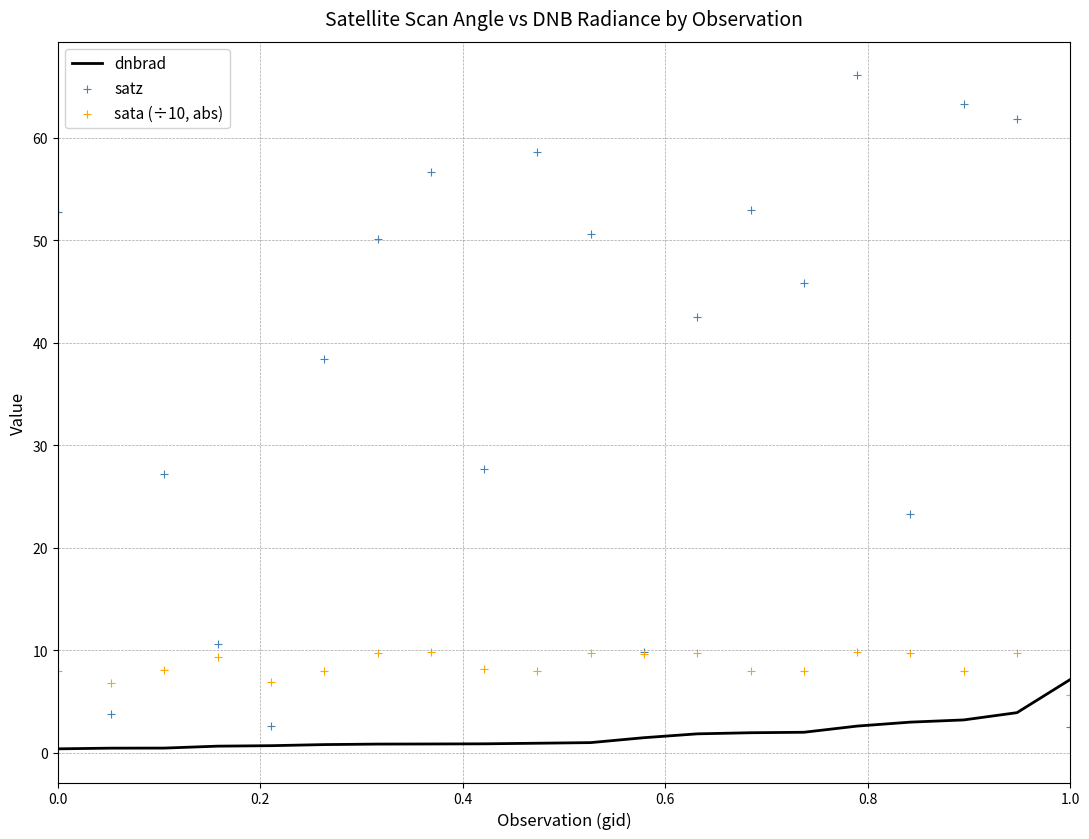

What is the highest value of the dnbrad series?

7.2